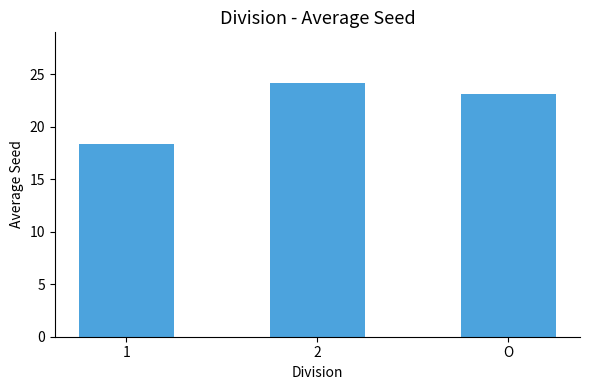

Which label corresponds to the smallest value in the chart?

1